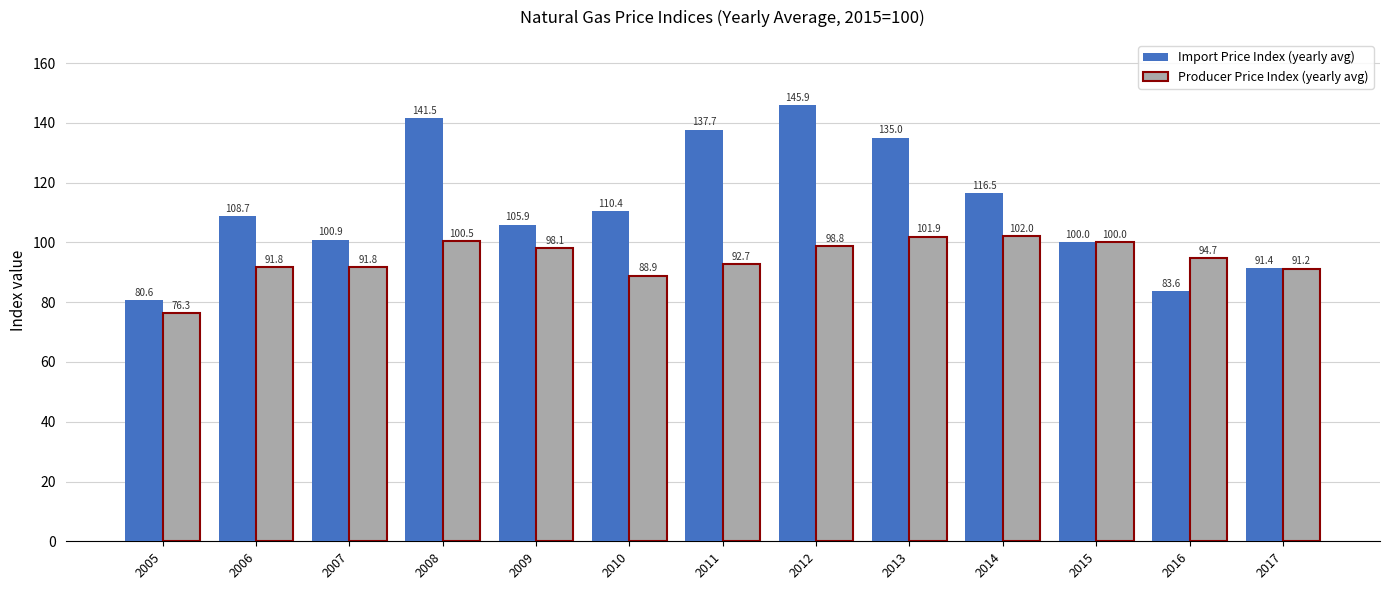

Which series changed the most between 2006 and 2017?

Import Price Index (yearly avg)